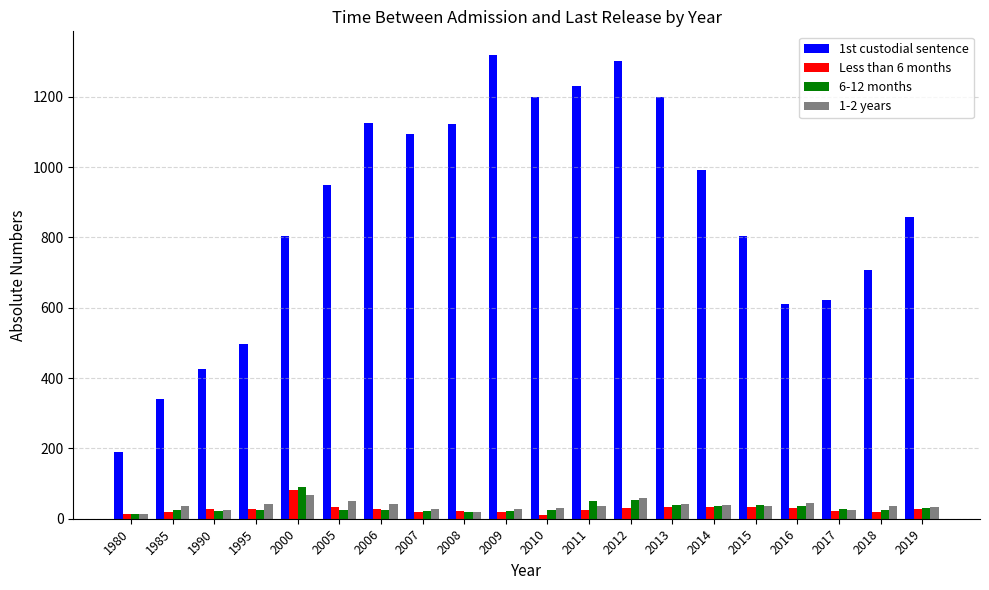

Which series has the largest range (max minus min)?

1st custodial sentence